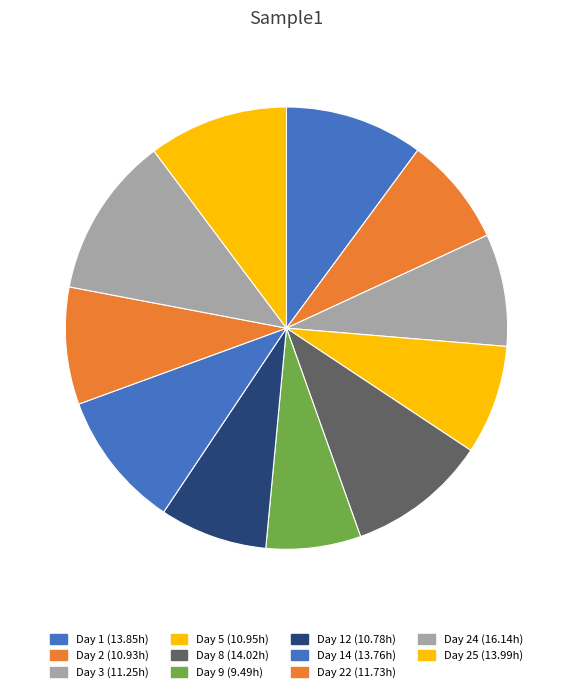

What is the smallest slice in the pie chart?

Day 9